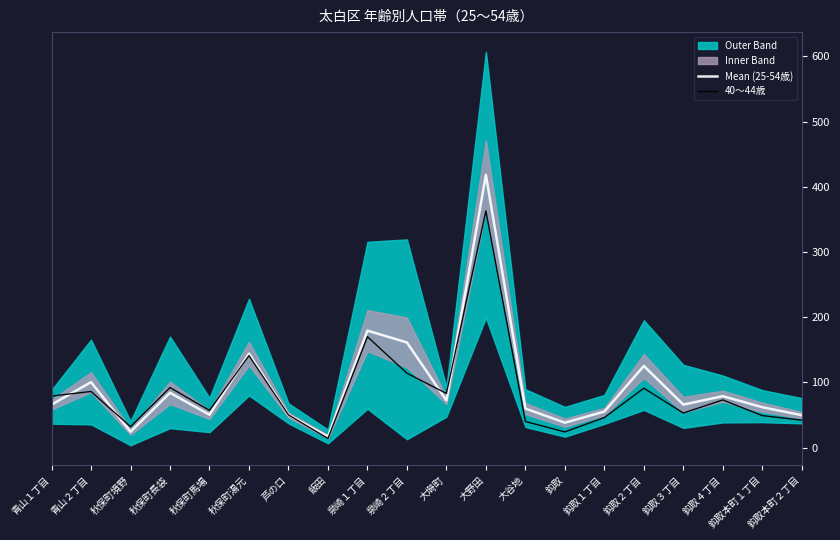

In 40～44歳, how many points are higher than both neighbors (excluding endpoints)?

7